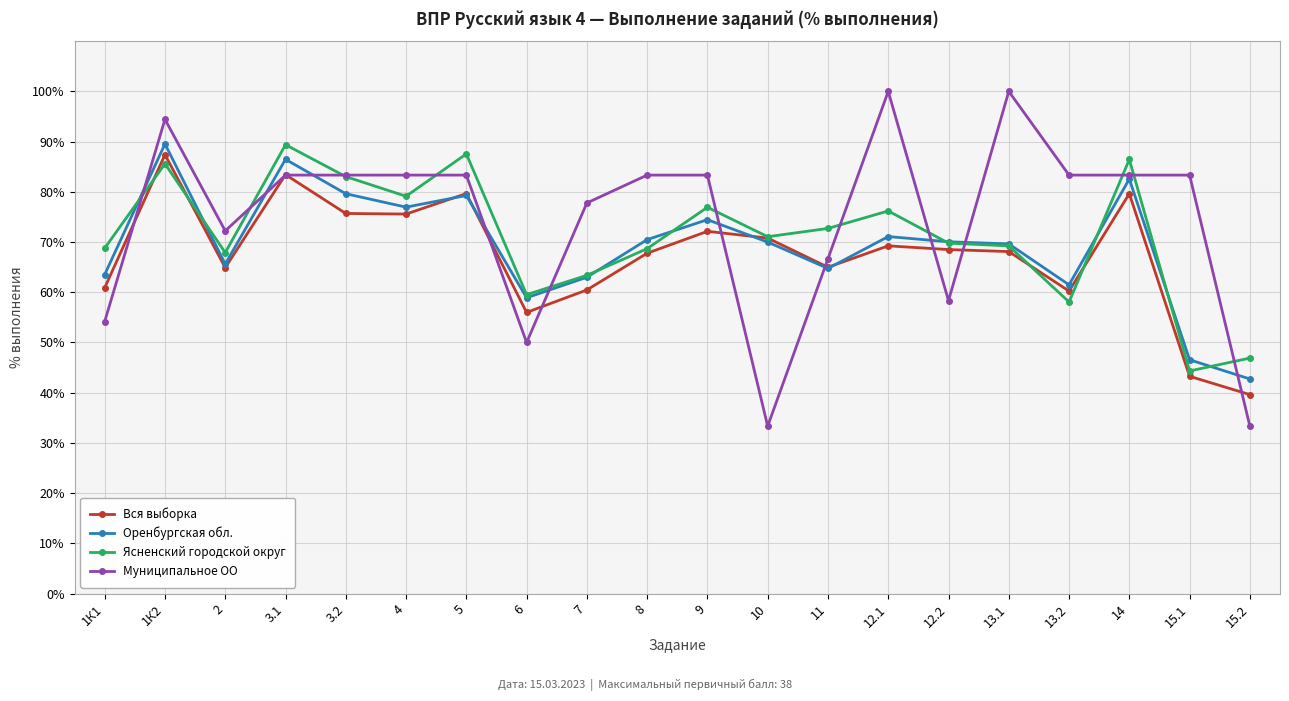

What position from the right is 1К1?

20